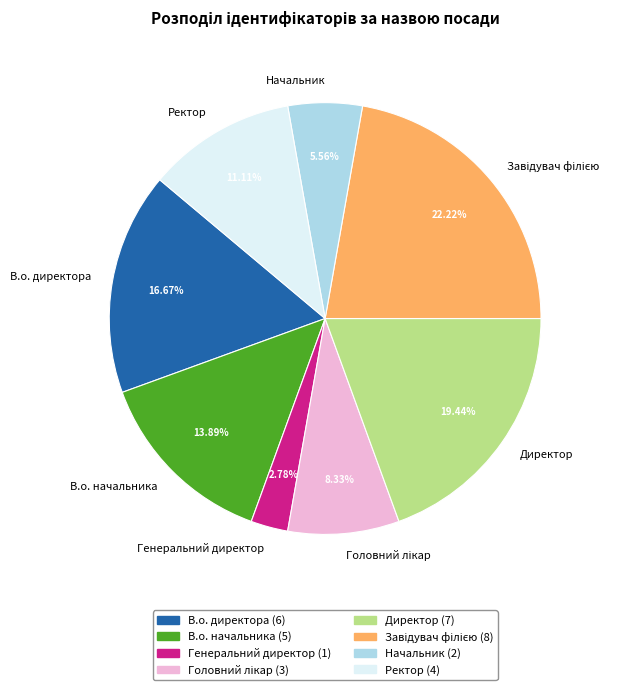

Is the sum of Начальник and В.о. начальника greater than half?

No